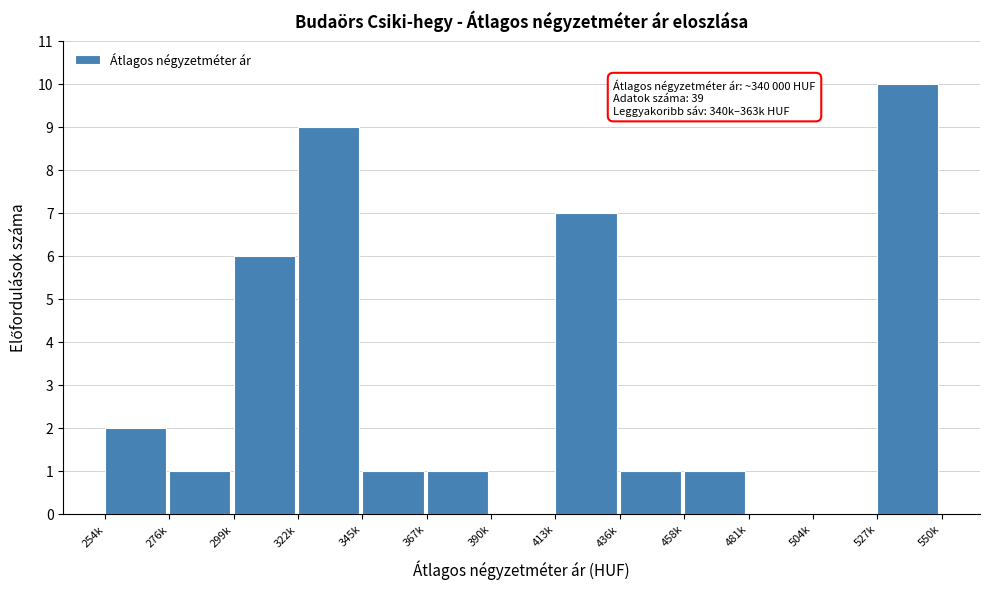

Reading left to right, what are all the values shown in this chart?

254k=2	276k=1	299k=6	322k=9	345k=1	367k=1	390k=0	413k=7	436k=1	458k=1	481k=0	504k=0	527k=10